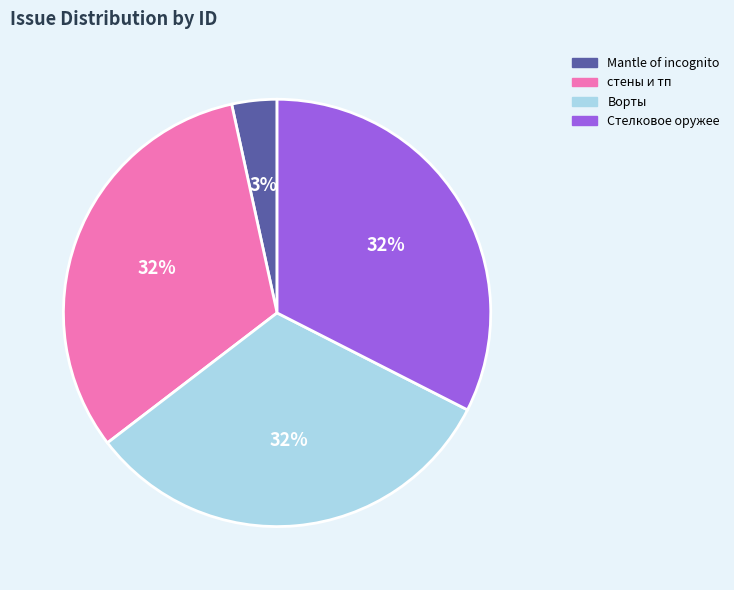

To the nearest percent, what is the difference between the largest and smallest slice percentages?

29%